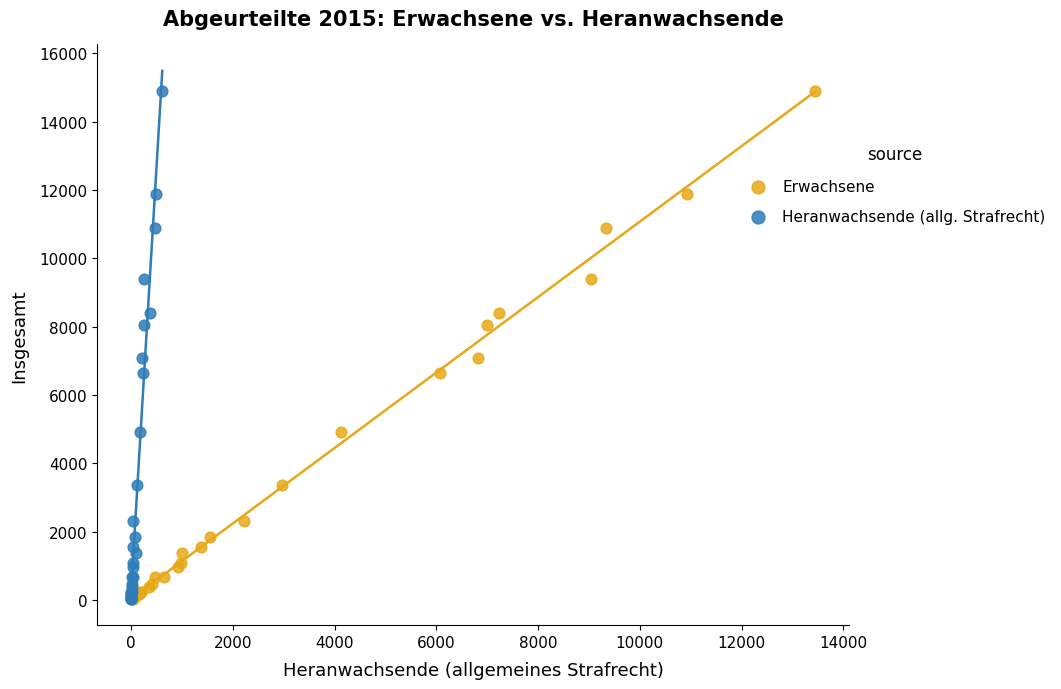

What are all the series names shown in the legend?

Erwachsene, Heranwachsende (allg. Strafrecht)